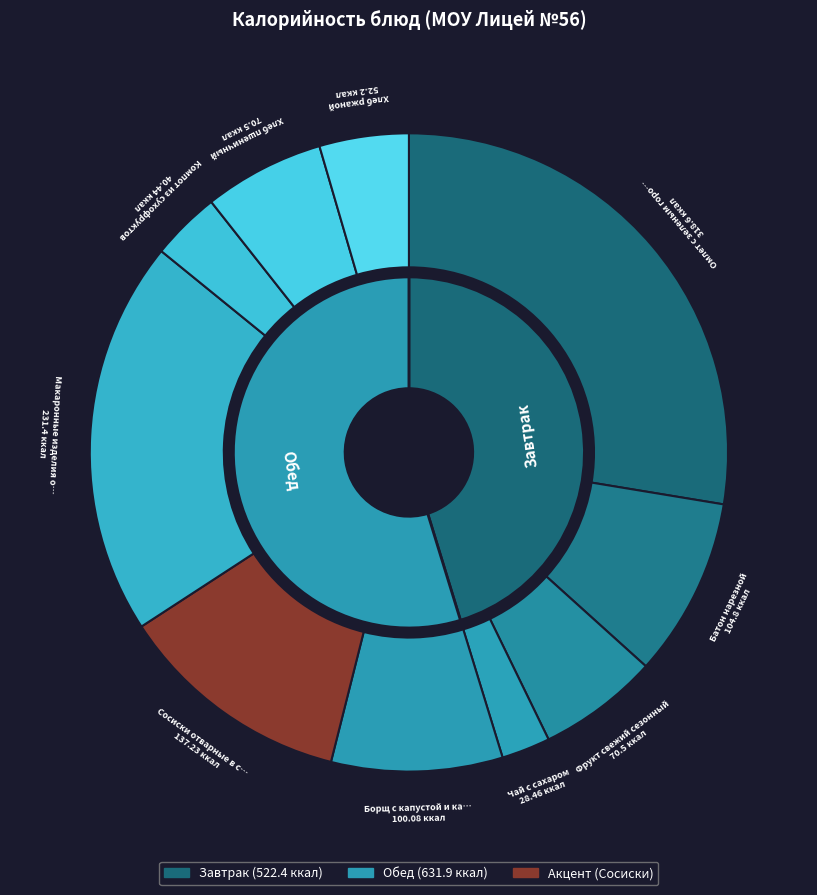

Rank the categories by value from lowest to highest.

Чай с сахаром, Компот из сухофруктов, Хлеб ржаной, Фрукт свежий сезонный, Хлеб пшеничный, Борщ с капустой и картофелем, Батон нарезной, Сосиски отварные в соусе, Макаронные изделия отварные, Омлет с зеленым горошком